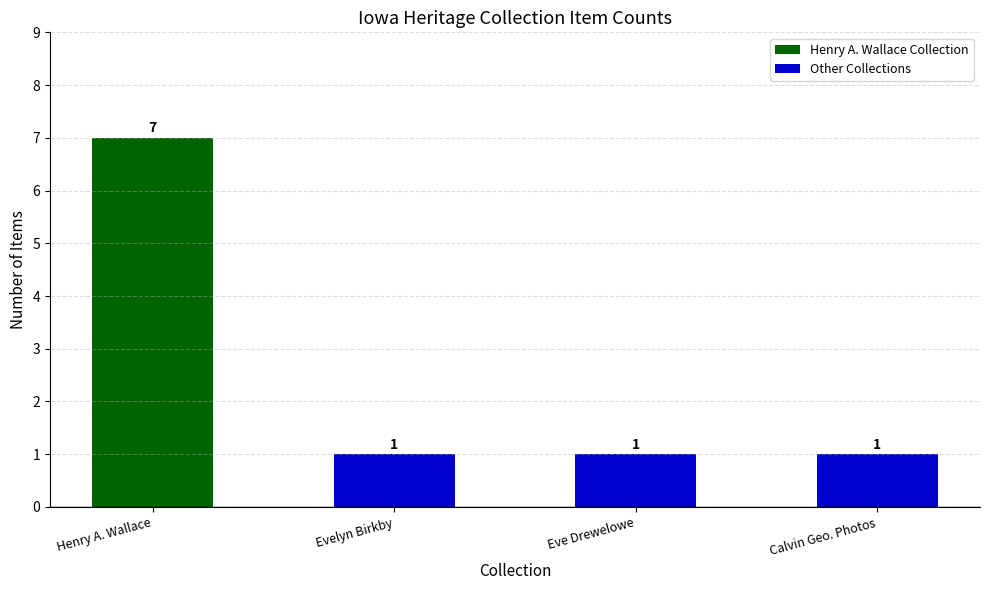

How many series are shown in this chart?

1